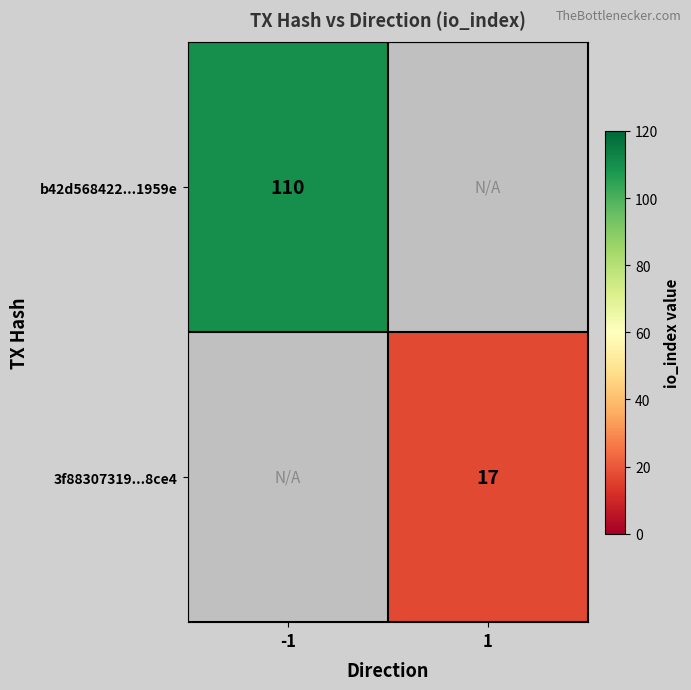

The value of b42d568422...1959e at -1 is 30.3. True or false?

False